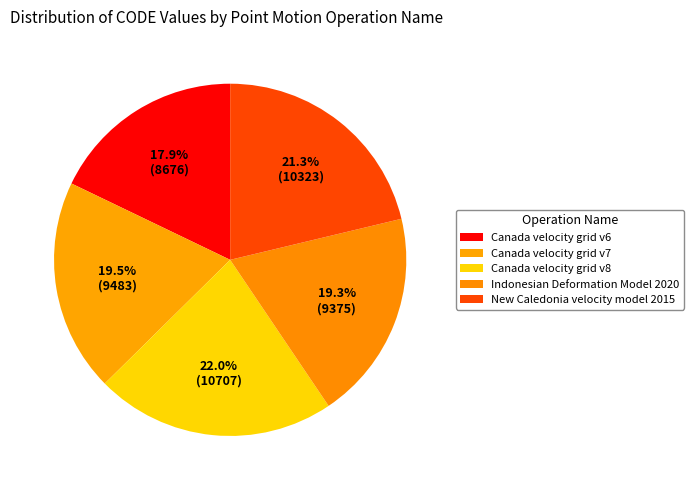

How many slices are in this pie chart?

5